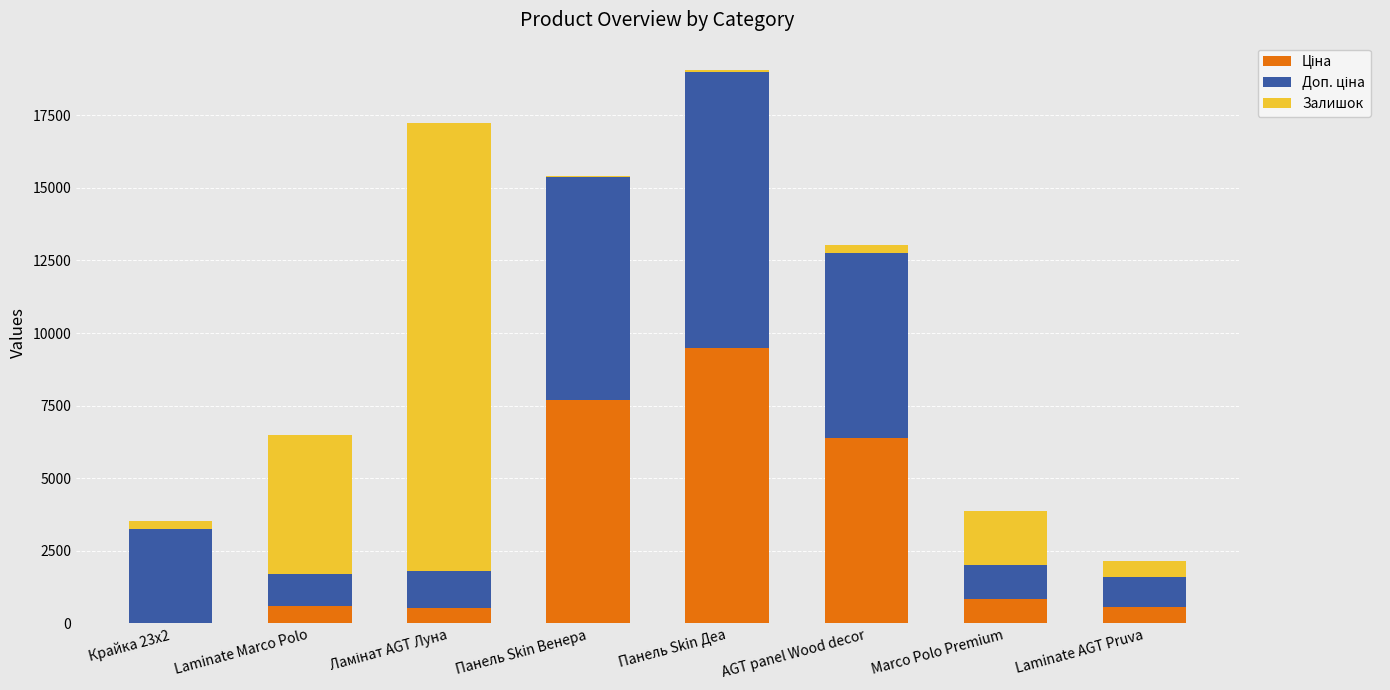

At which category is the sum across all series the highest?

Панель Skin Деа